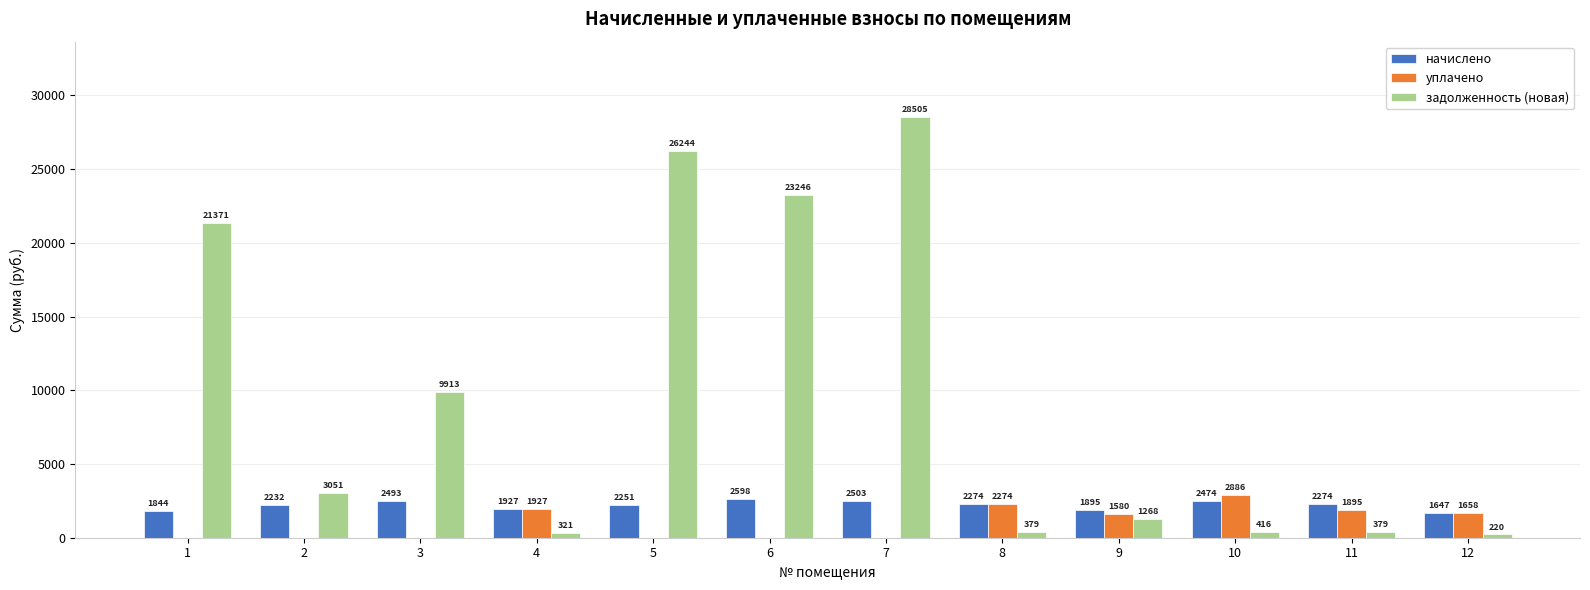

At which category is the sum across all series the highest?

7